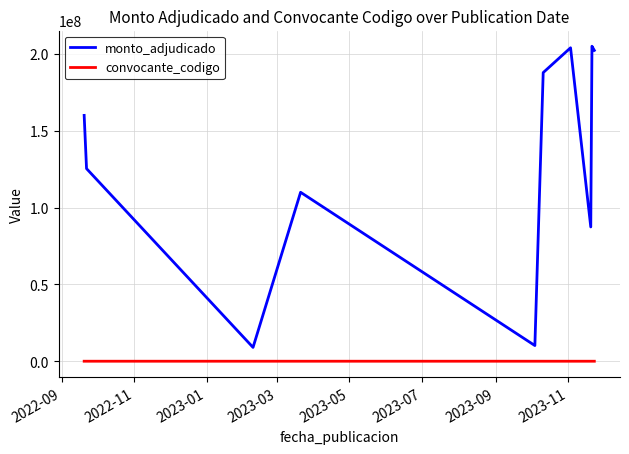

Which series has the largest total across all categories?

monto_adjudicado